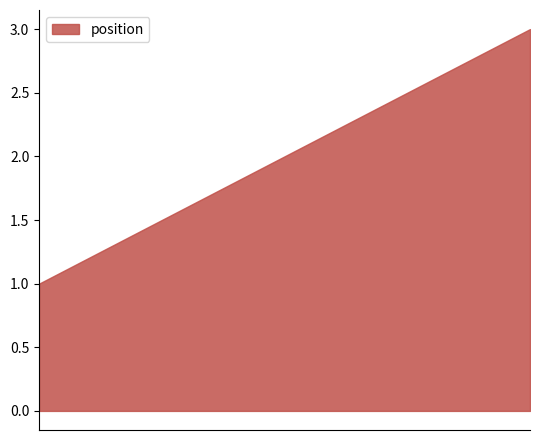

What is the difference between the values at 29-3-28 (2) and 29-3-28 (3)?

1